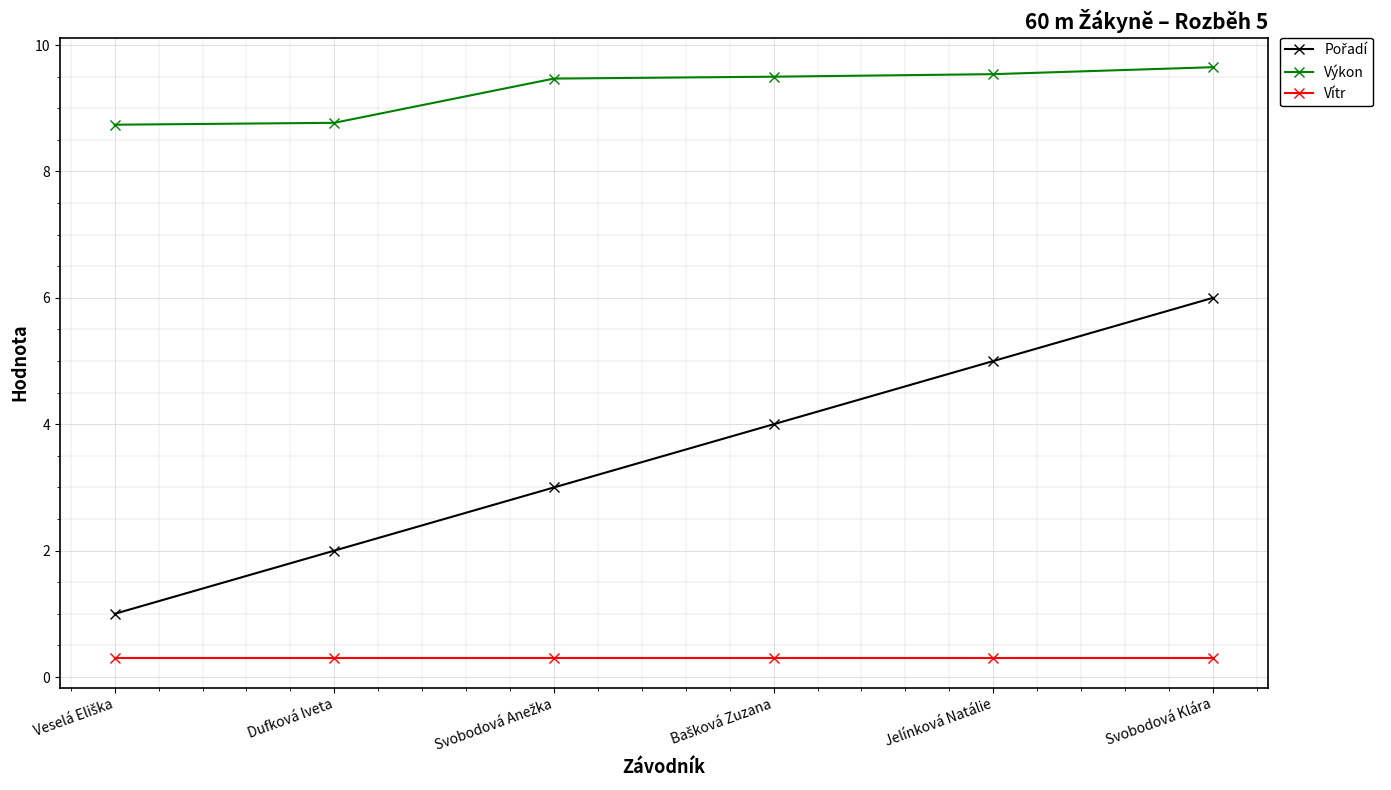

What is the sum of all Výkon values?

55.7